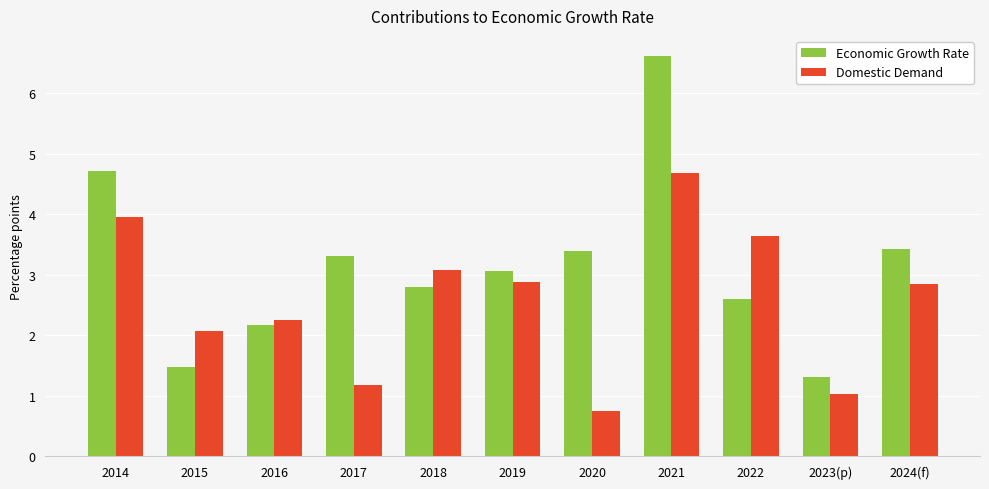

How many bars are there in total?

22